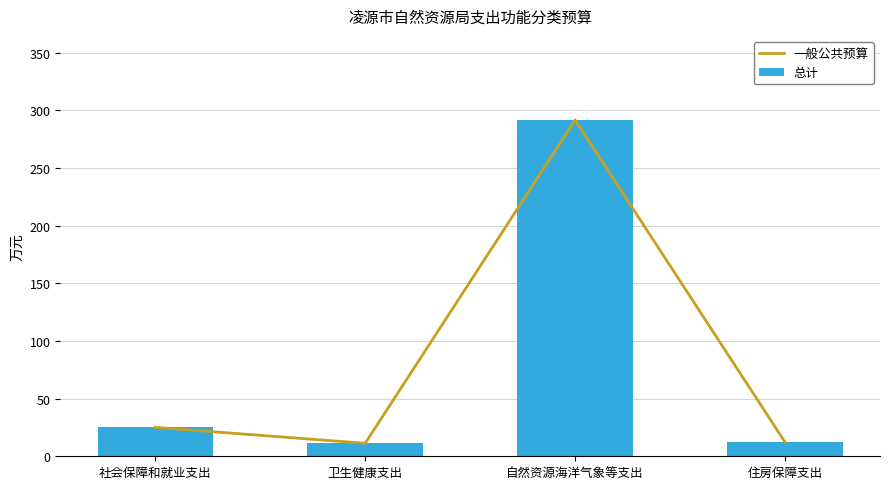

What is the average value of the 总计 series?

85.0